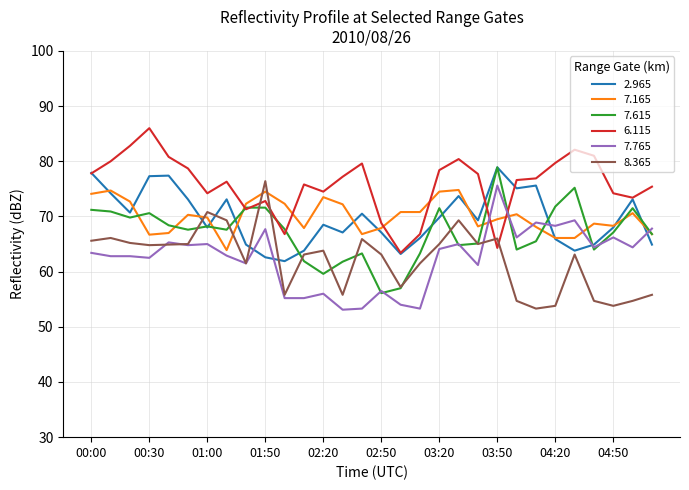

What is the maximum value shown in the chart?

86.0